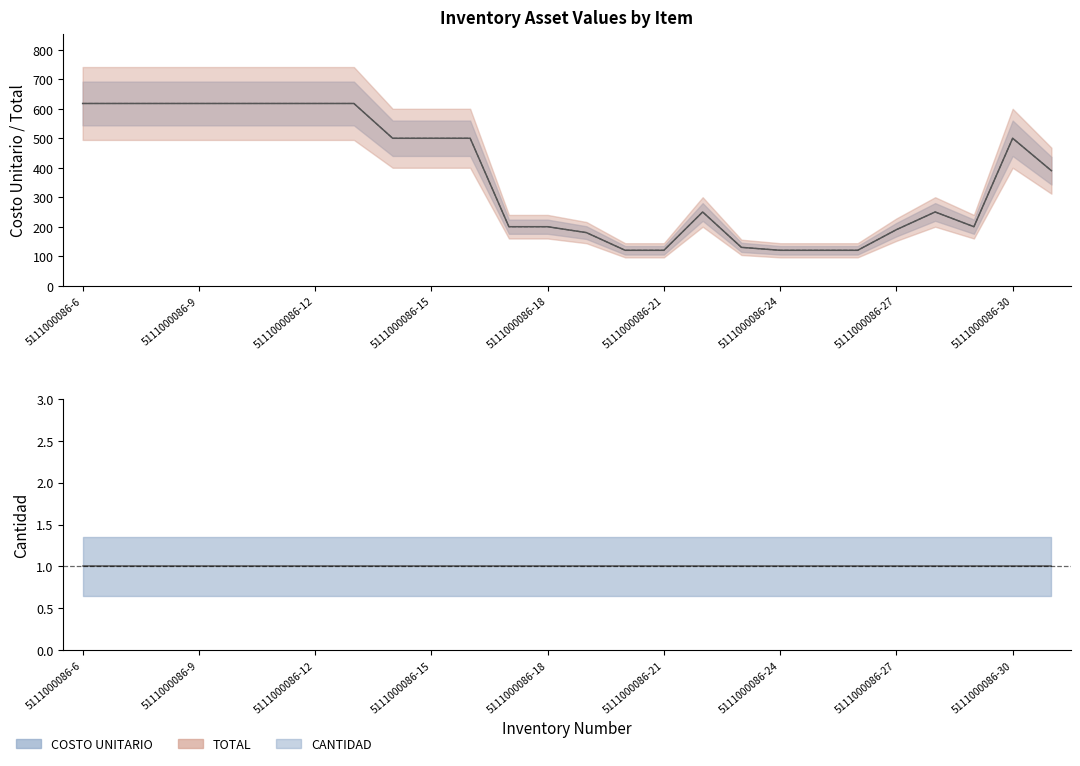

True or false: TOTAL and COSTO UNITARIO cross at least once.

False